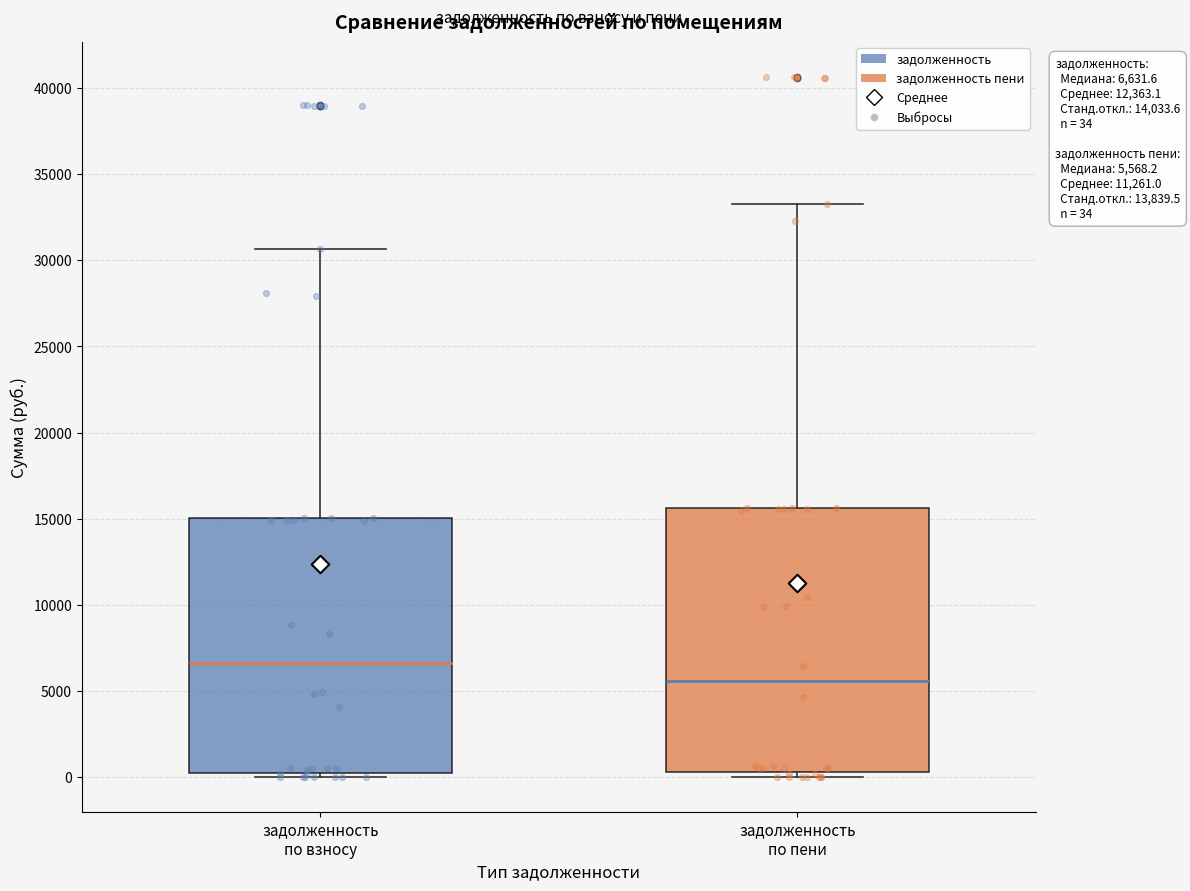

Which box is the tallest, from its lower edge to its upper edge?

задолженность по пени